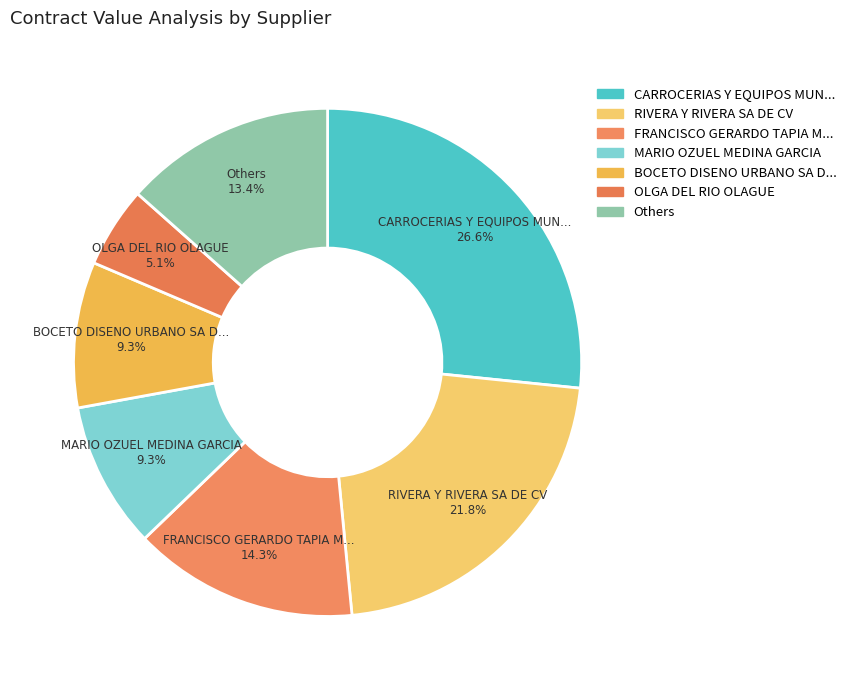

Between CARROCERIAS Y EQUIPOS MUN... and RIVERA Y RIVERA SA DE CV, which is larger?

CARROCERIAS Y EQUIPOS MUN...